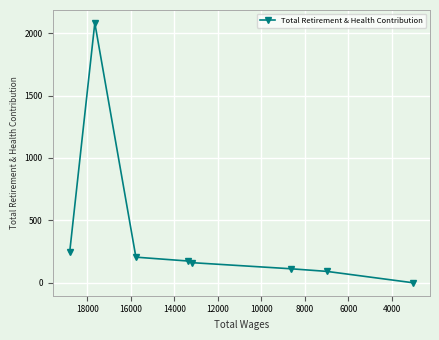

True or false: there are more than 0 points higher than both neighbors.

True